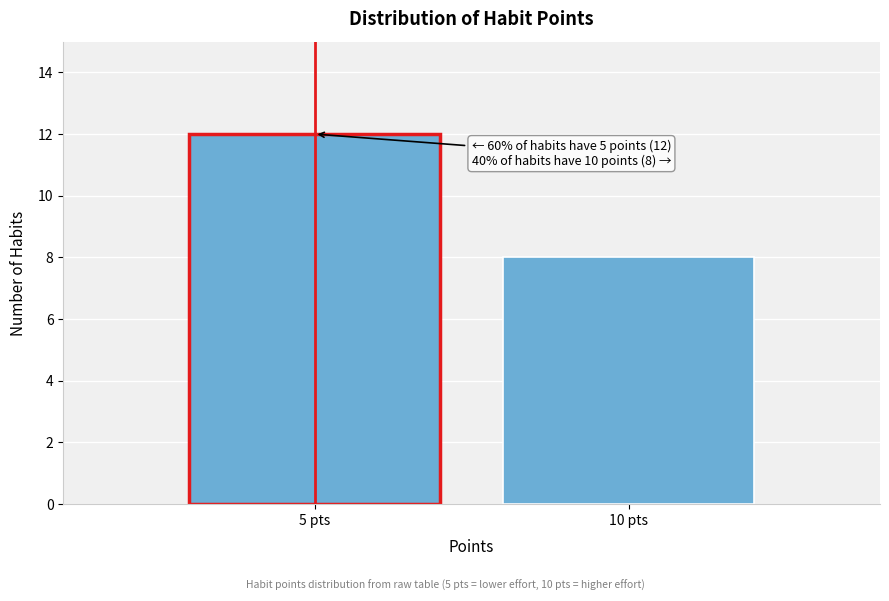

Reading right to left, list all the values displayed in this chart.

8	12